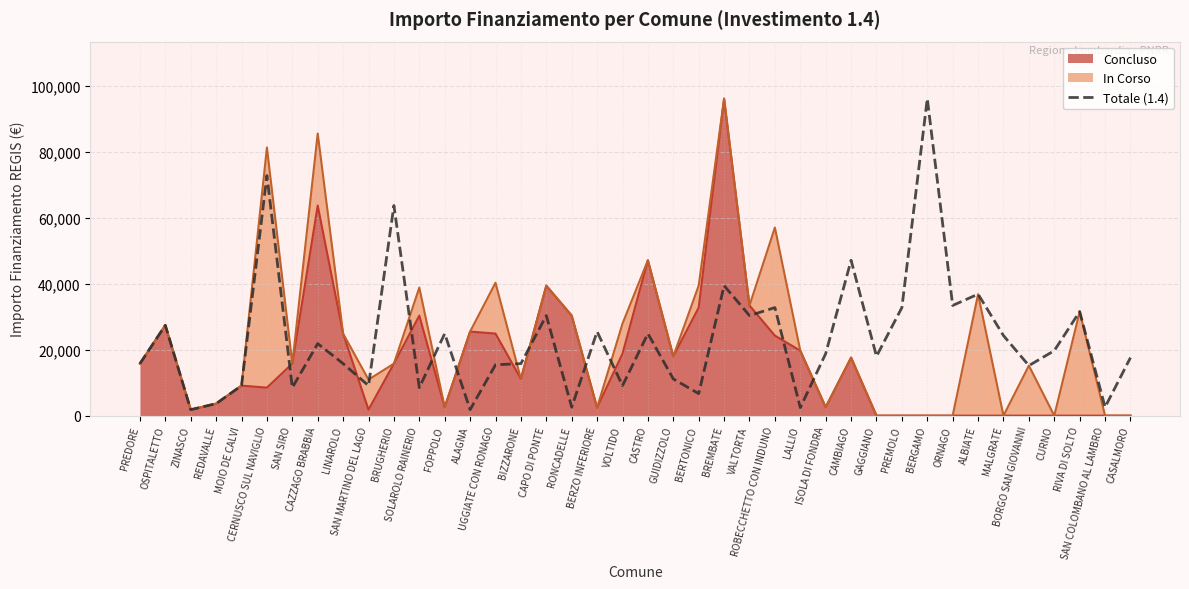

What is the label of the 28th point from the left?

ISOLA DI FONDRA